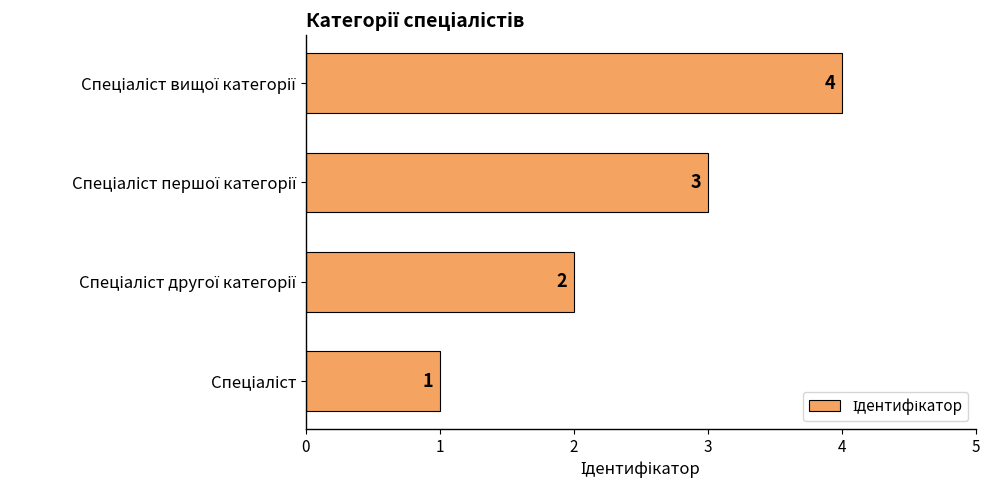

What is the difference between the maximum and minimum values?

3